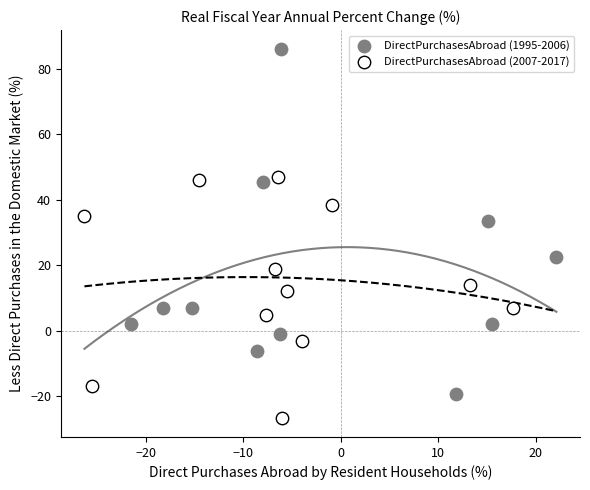

Which series reaches the minimum Y coordinate?

DirectPurchasesAbroad (2007-2017)